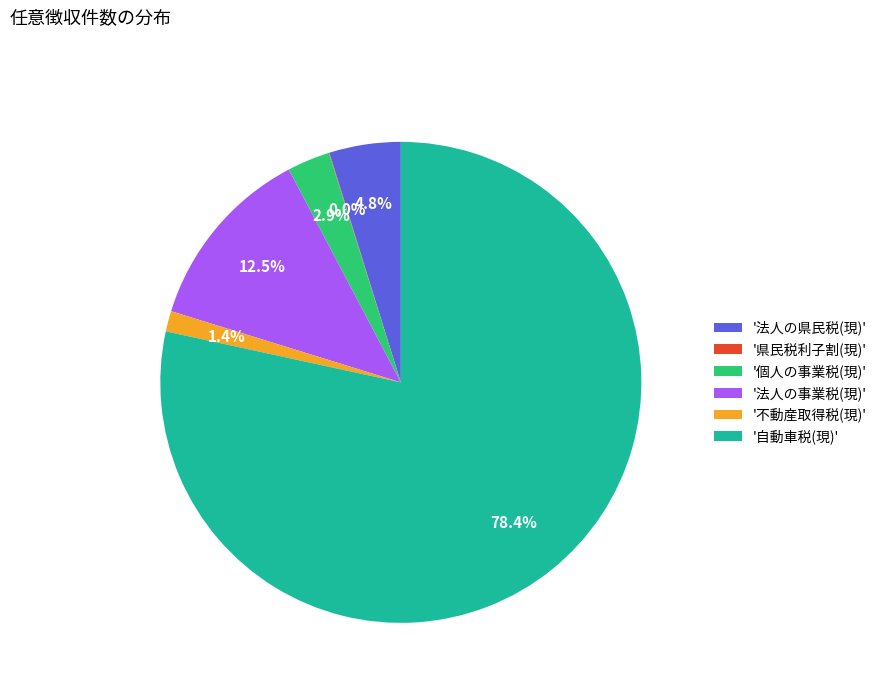

Approximately how many times larger is the value at '個人の事業税(現)' compared to '不動産取得税(現)'?

2.1